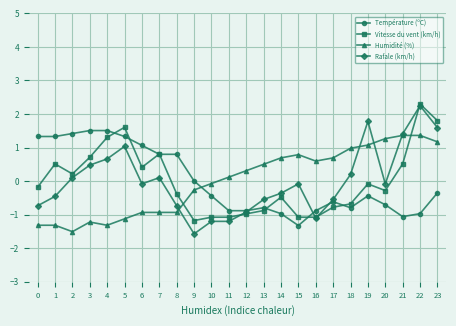

What is the value of the Humidité (%) point at the 10th from the left?

-0.3